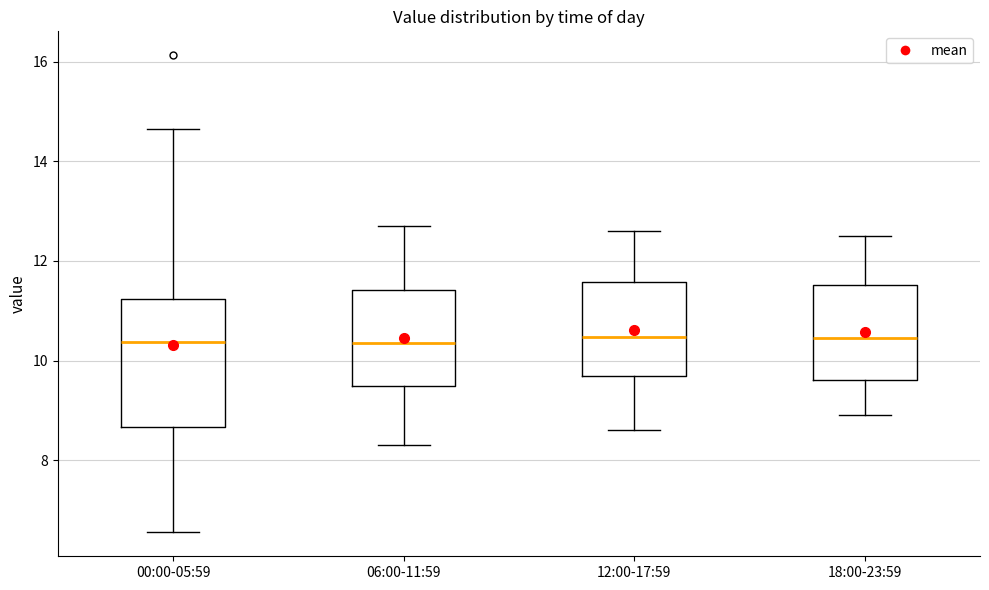

Which box is the tallest, from its lower edge to its upper edge?

00:00-05:59